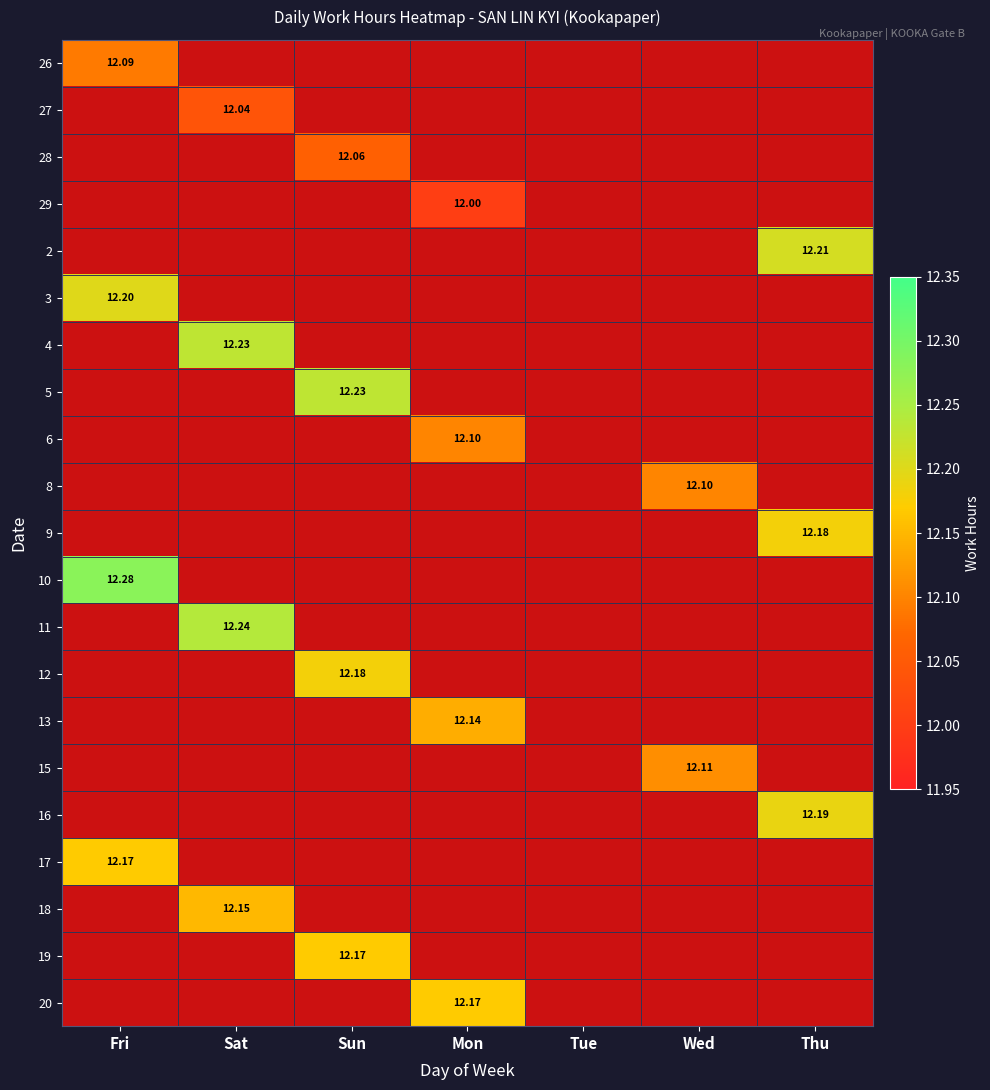

The value of 16 at Thu is 20.6. True or false?

False